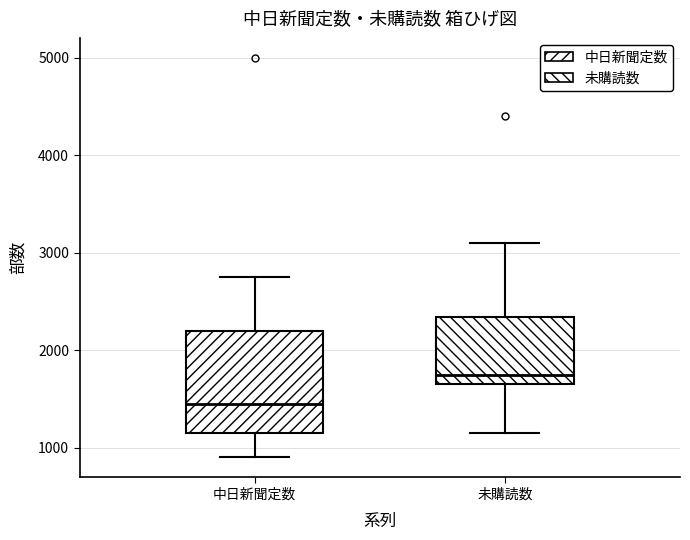

Reading left to right, transcribe this box plot: for each box, give where its median line is, the range the box spans, and where its two whiskers end, as read against the y-axis. The values are not printed on the chart, so give them approximately, as read against the axis.

中日新聞定数: median 1500, box 1200 to 2200, whiskers 900 to 2800
未購読数: median 1800, box 1700 to 2300, whiskers 1200 to 3100